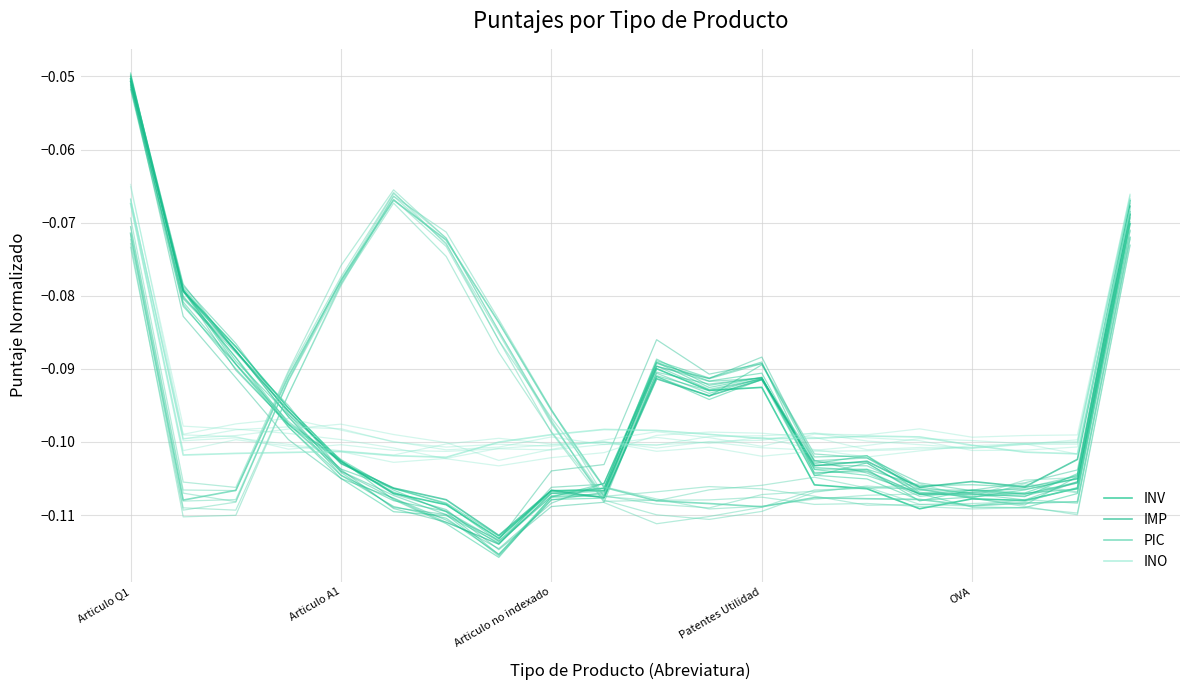

What is the total value across all series at Articulo A1?

-0.4